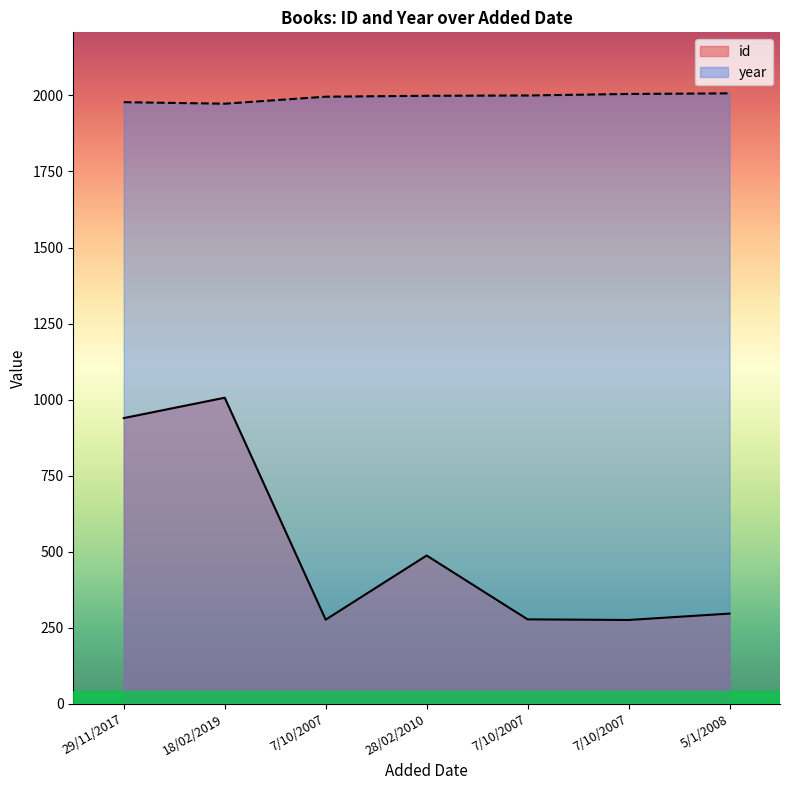

Does the chart display data point markers on the line(s)?

No